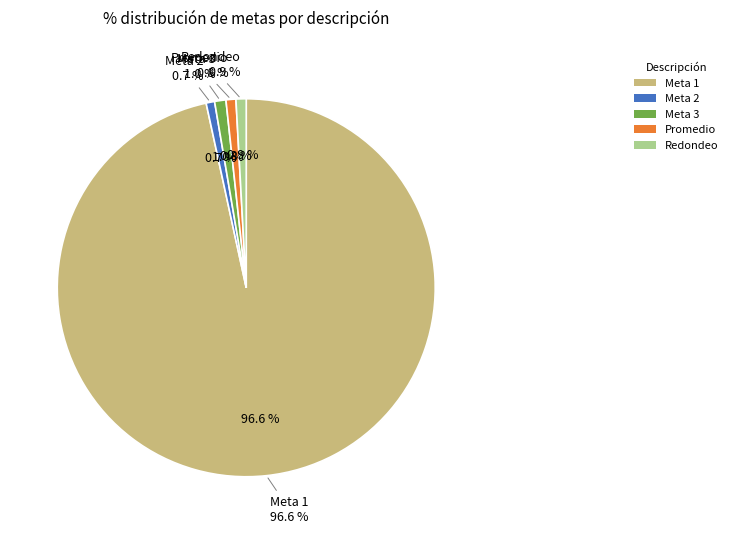

What is the total percentage of Meta 3 and Meta 2?

1.7%